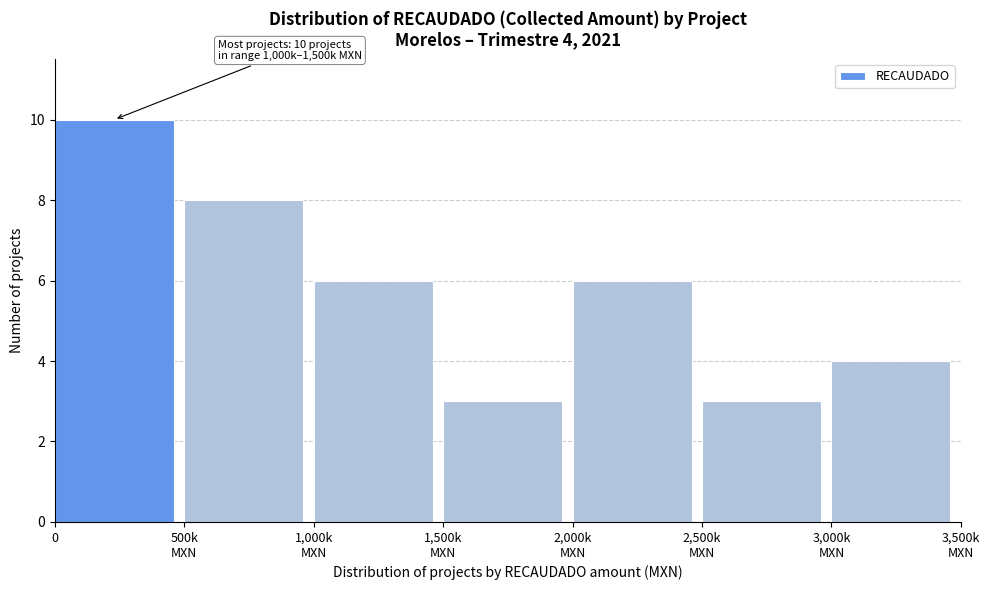

Reading left to right, list all the values displayed in this chart.

10	8	6	3	6	3	4